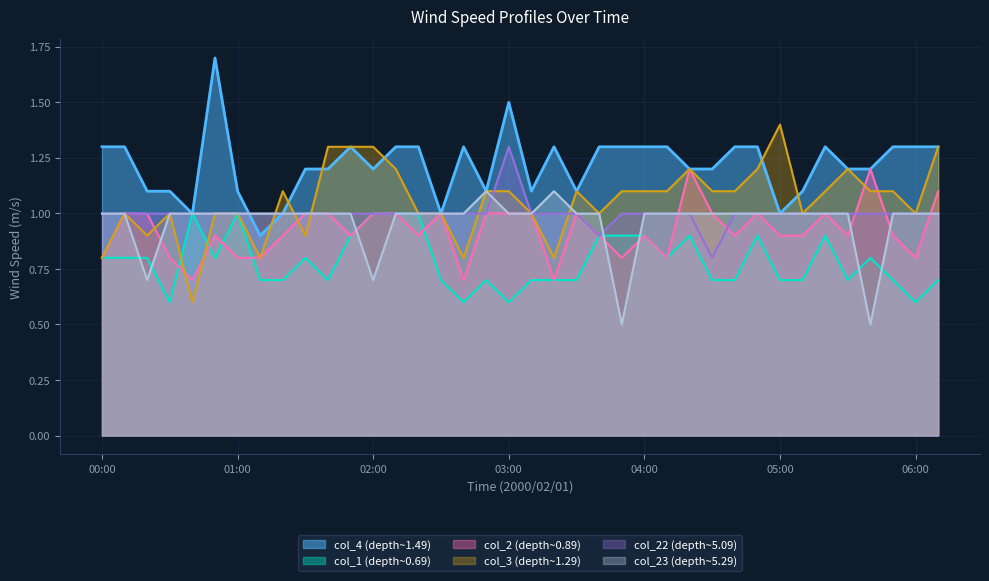

How many intersections are there between col_22 and col_4?

2